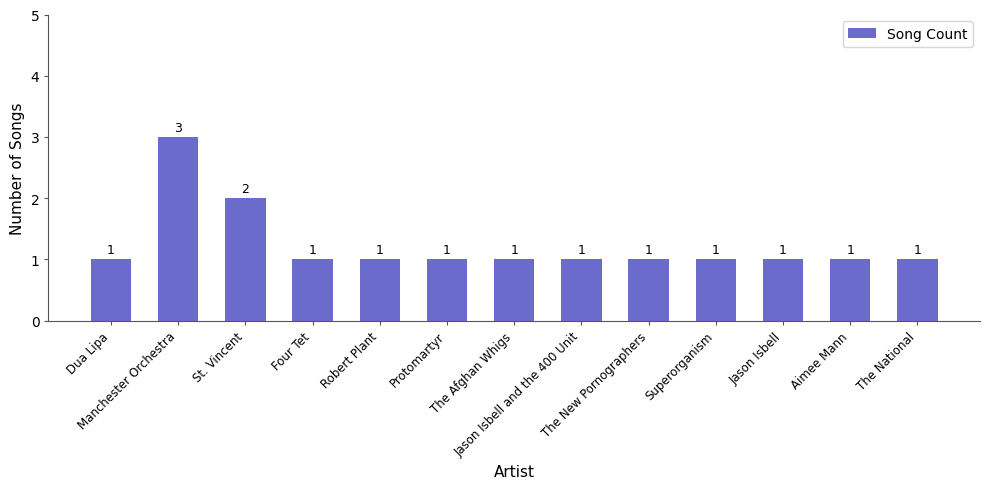

How many values are between 1 and 2?

12